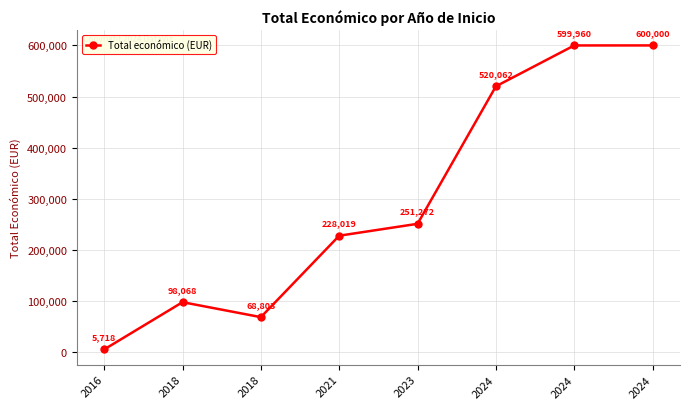

True or false: the data shows 247614 at 2024.

False